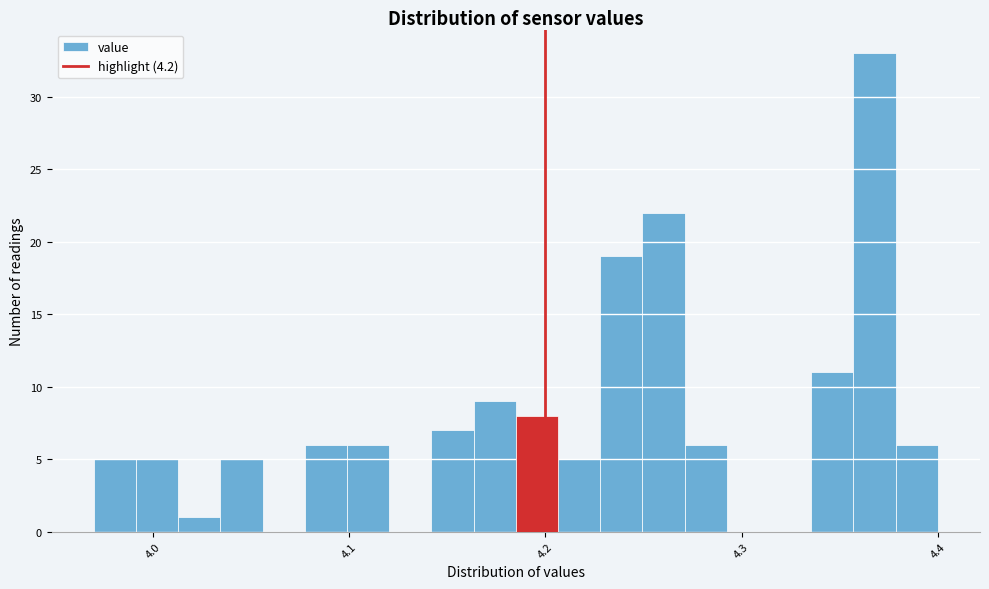

Around what value on the x-axis is the tallest bar? Give the approximate position of its centre, as read against the axis.

4.37